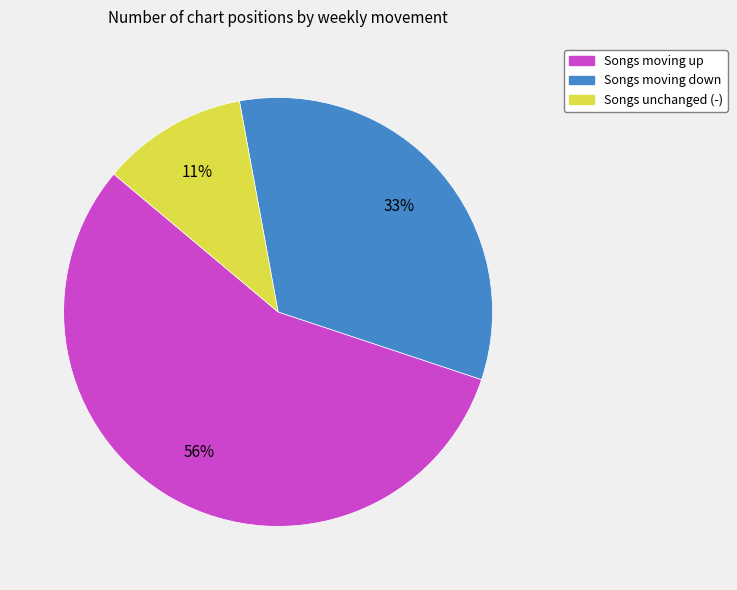

To the nearest percent, what is the difference between the largest and smallest slice percentages?

45%